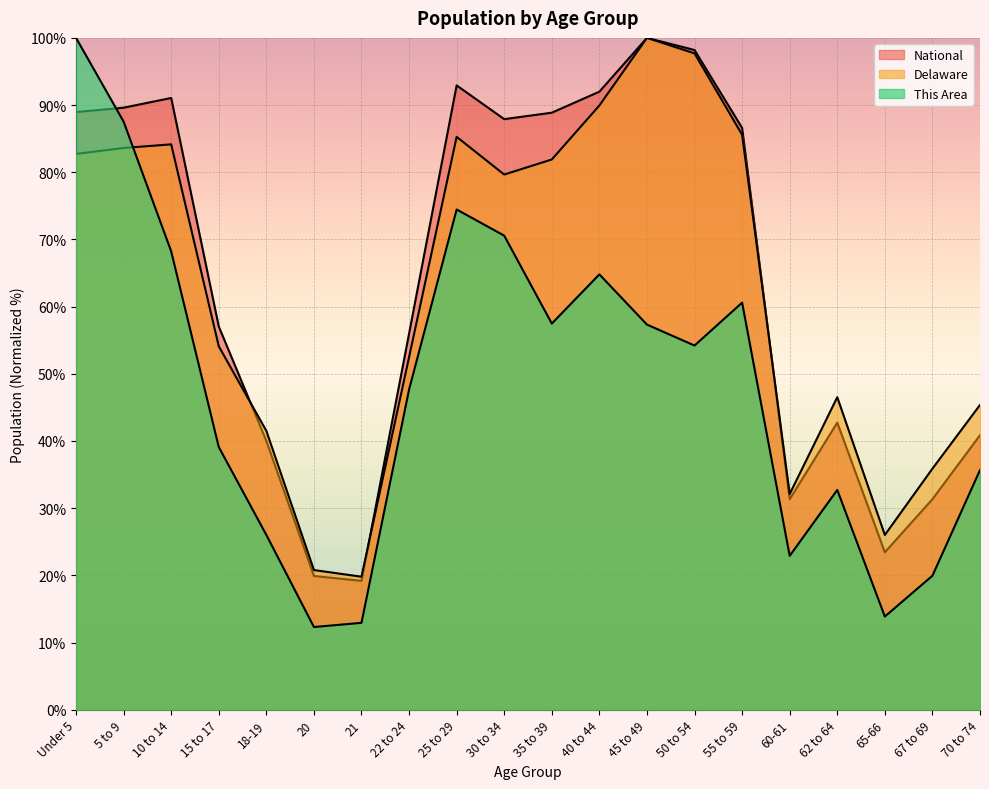

What is the label of the 5th point from the left?

18-19